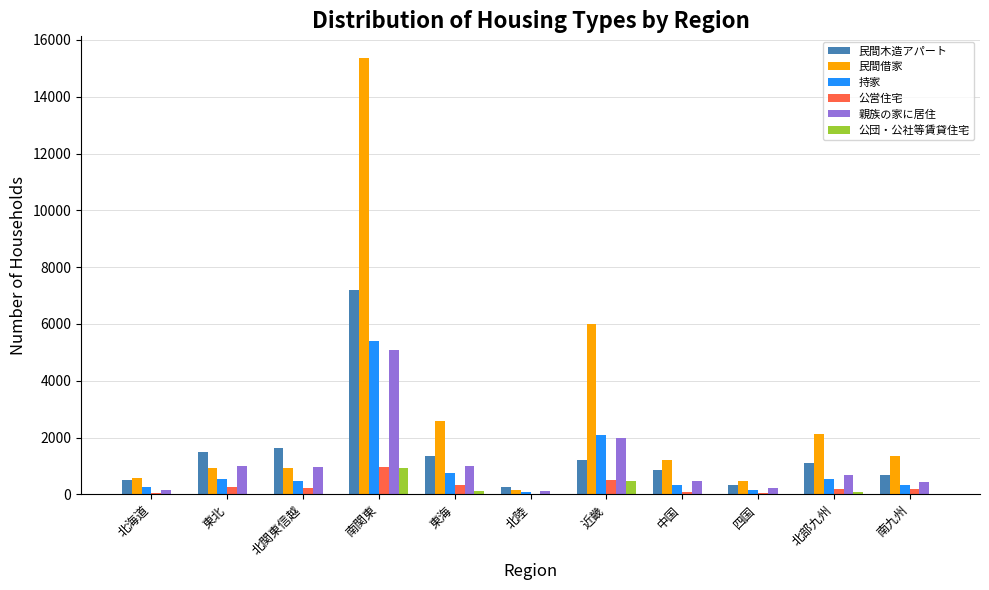

At which category does the chart reach its peak across all series?

南関東